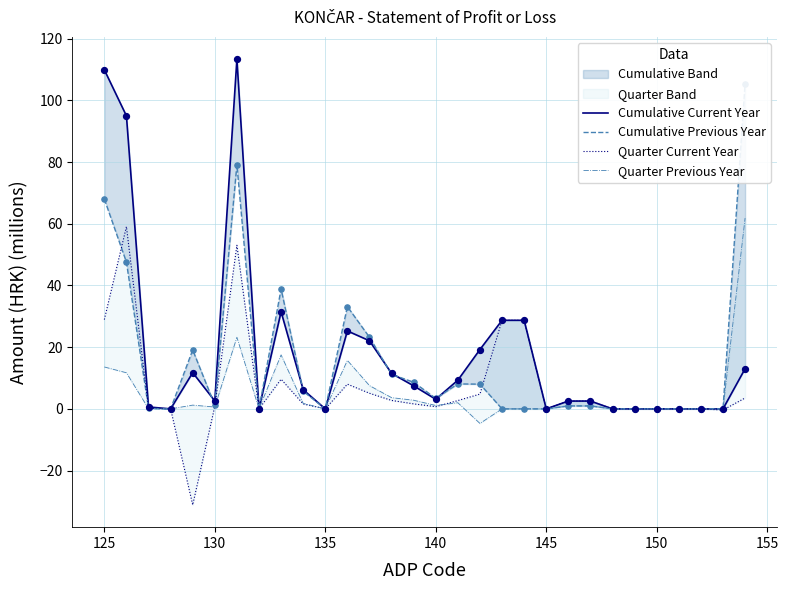

Which series reaches the maximum Y coordinate?

Cumulative Current Year